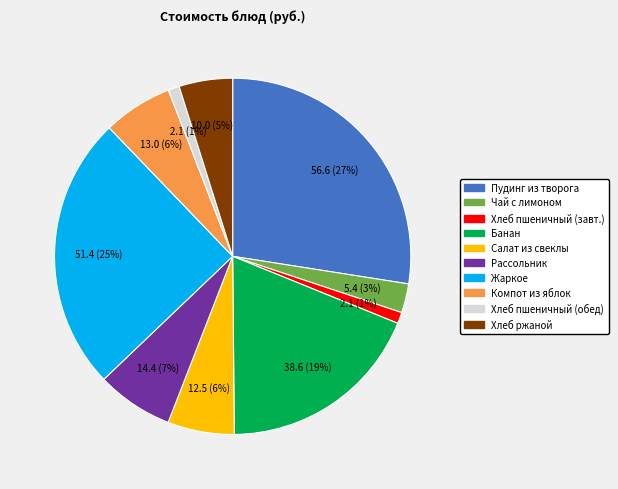

Does any single category account for the majority?

No